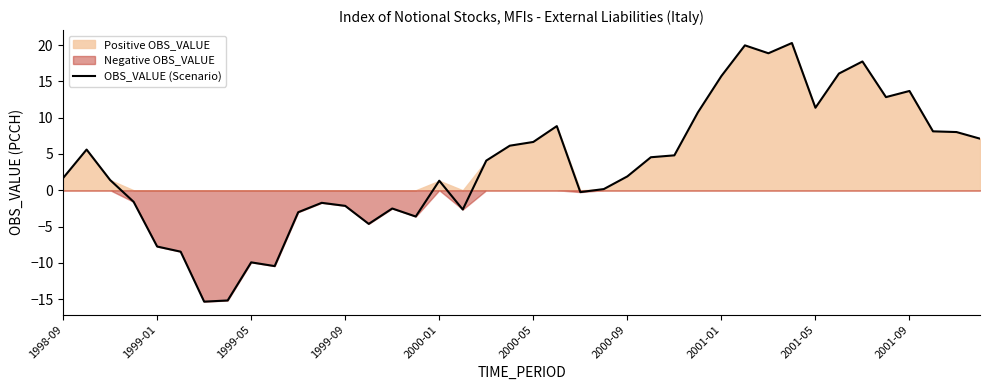

What is the highest value of the OBS_VALUE (Scenario) series?

20.3